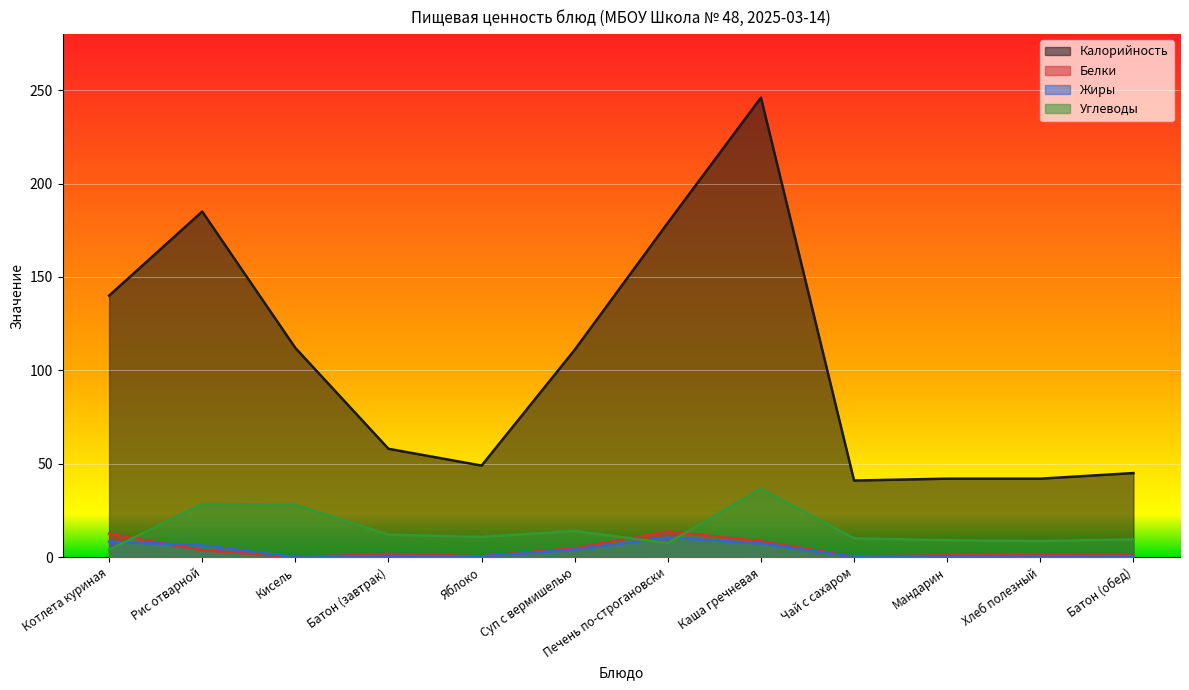

True or false: Калорийность has a value of 305.0 at Рис отварной.

False